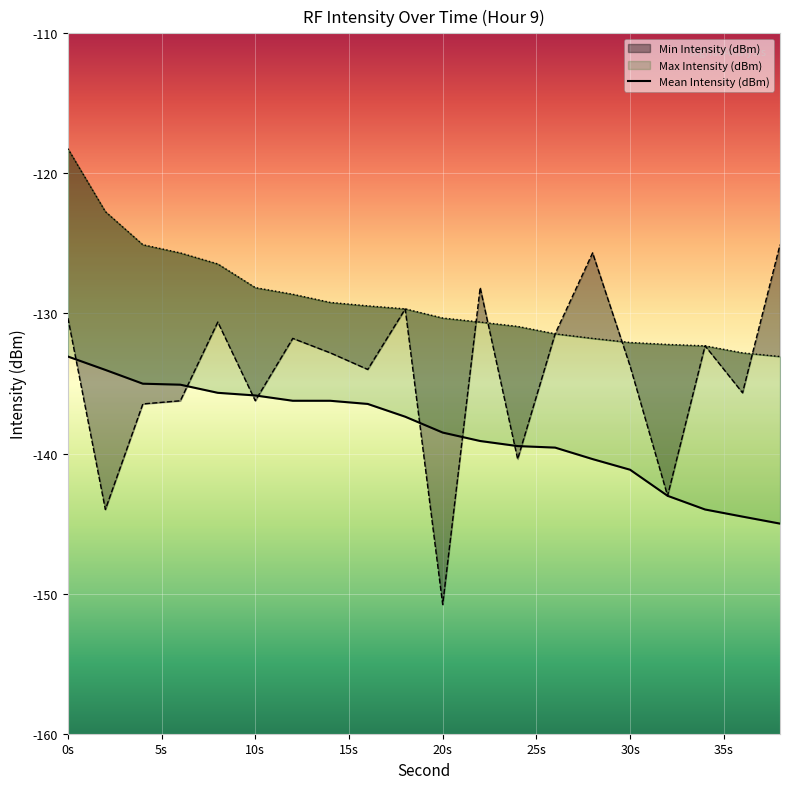

What is the total value across all series at 0s?

-381.6